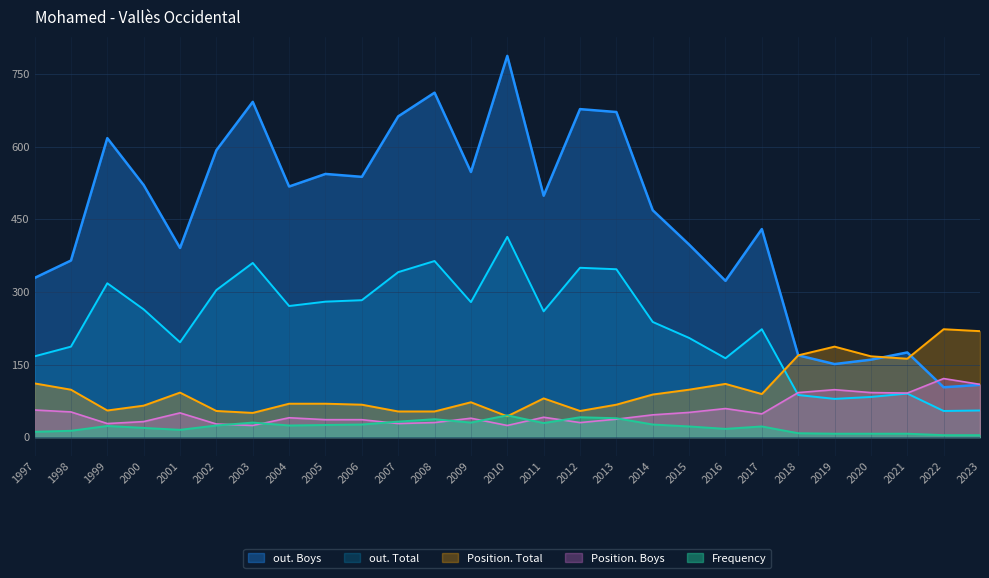

What is the spread (max minus min) of values at 2007?

635